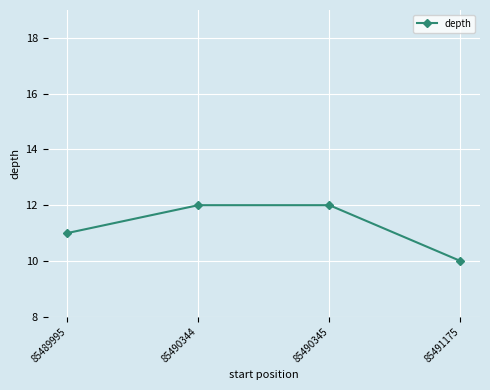

What is the approximate value at 85489995?

11